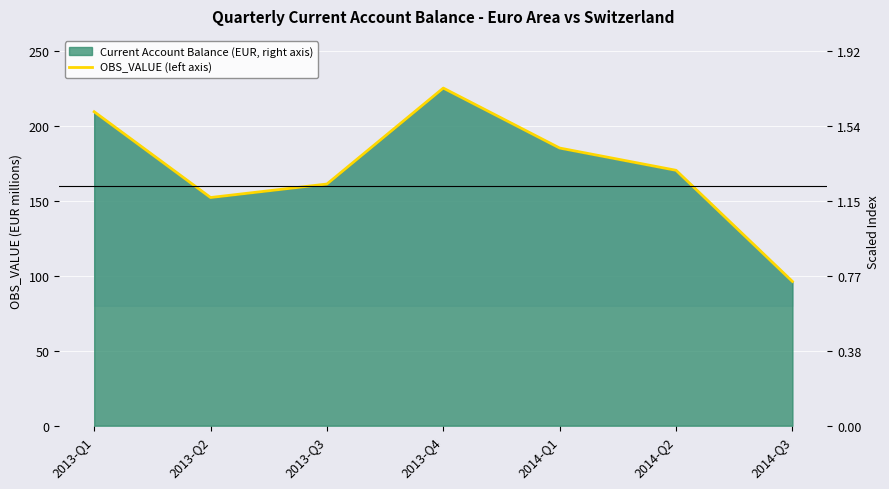

What position from the left is 2014-Q2?

6